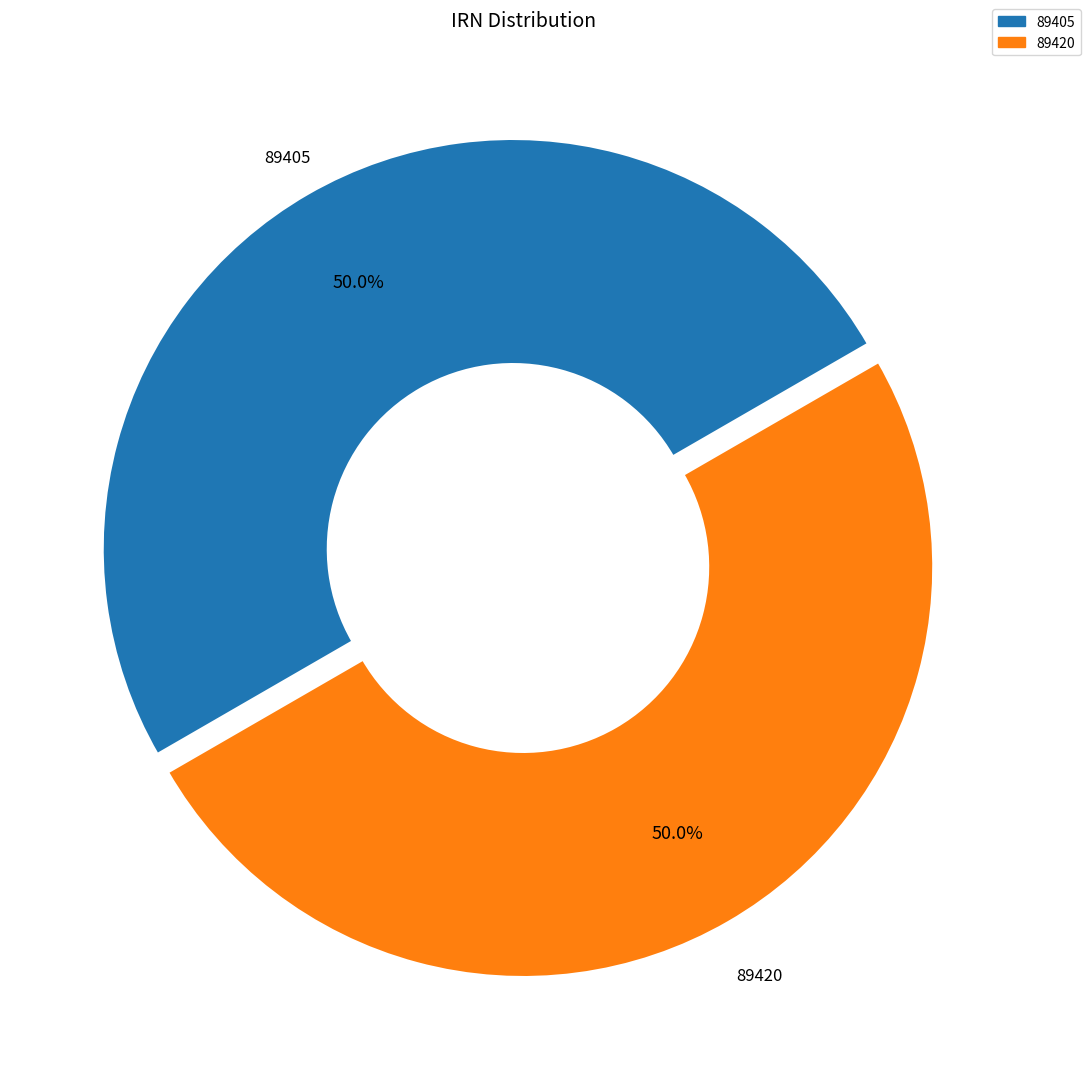

To the nearest percent, what is the average slice percentage?

50%